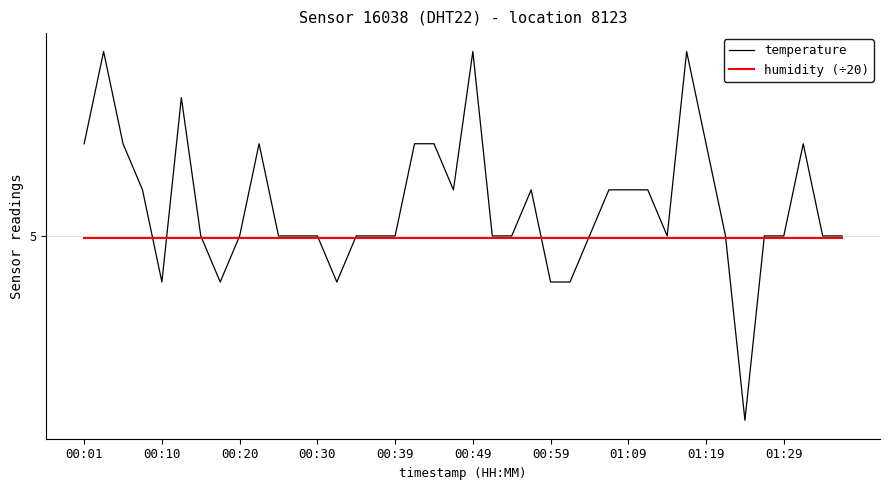

What are all the series names shown in the legend?

temperature, humidity (÷20)